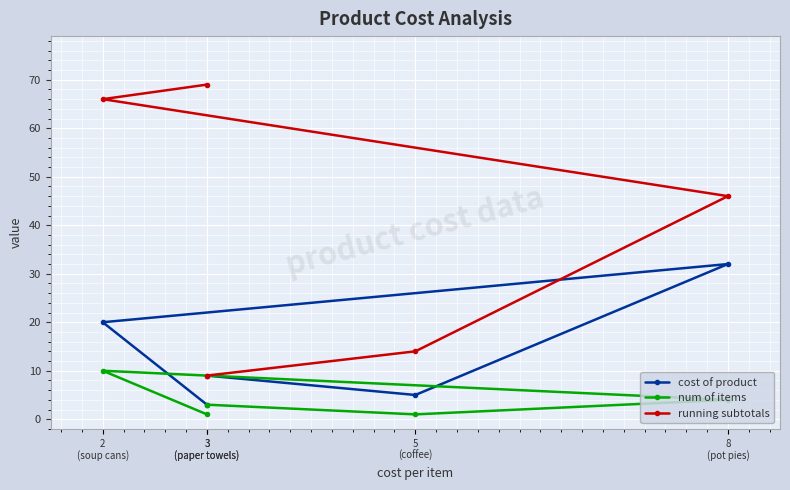

What is the difference between the running subtotals values at 3
(paper towels) and 3
(paper towels)?

60